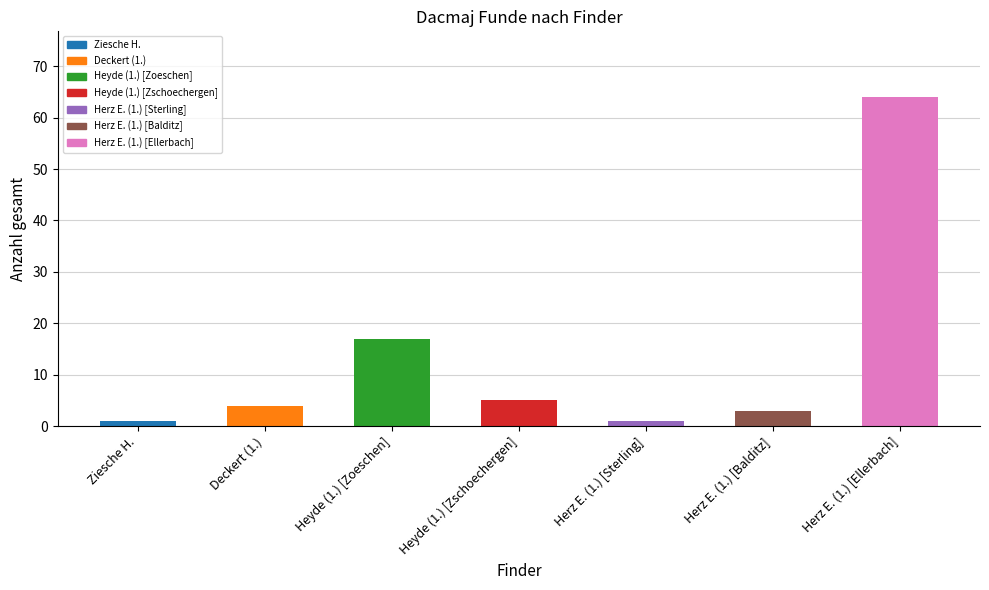

Reading left to right, extract all data points from this chart.

1	4	17	5	1	3	64